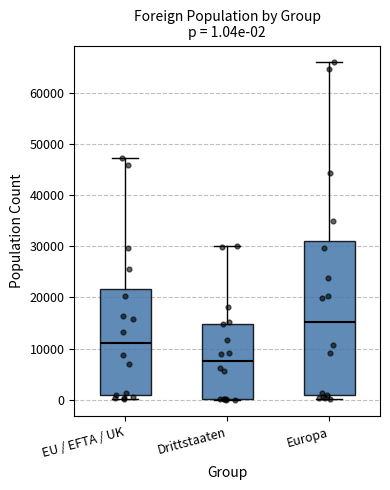

Which box is the tallest, from its lower edge to its upper edge?

Europa